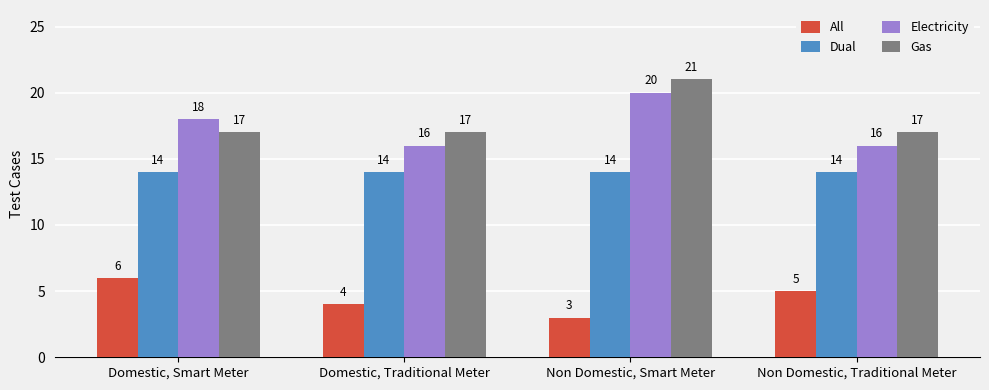

Reading left to right, list all the values displayed in this chart.

All: 6	4	3	5
Dual: 14	14	14	14
Electricity: 18	16	20	16
Gas: 17	17	21	17